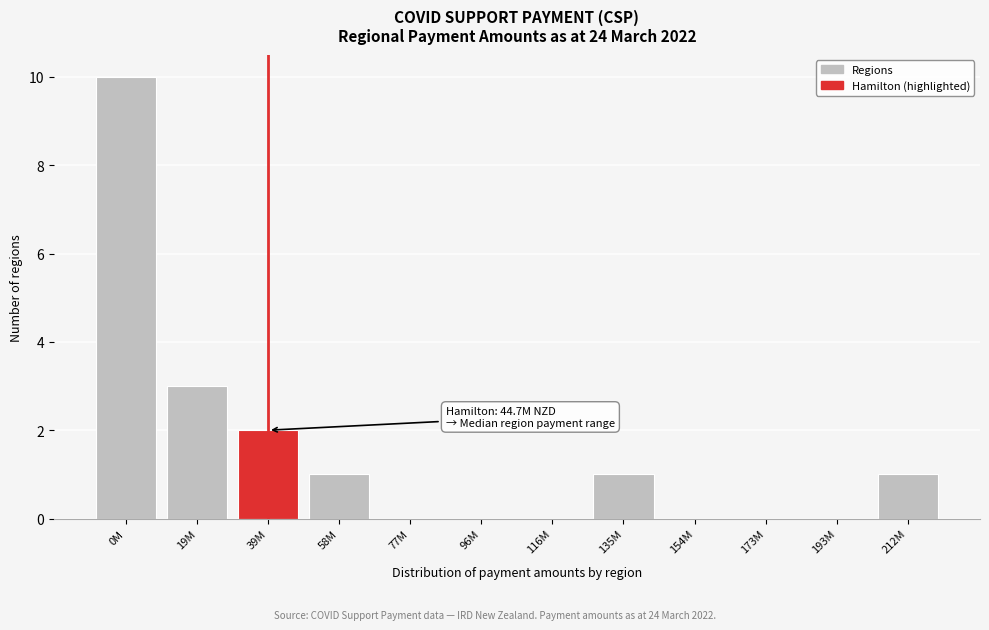

Reading left to right, transcribe all the data shown in this chart.

0M=10	19M=3	39M=2	58M=1	77M=0	96M=0	116M=0	135M=1	154M=0	173M=0	193M=0	212M=1